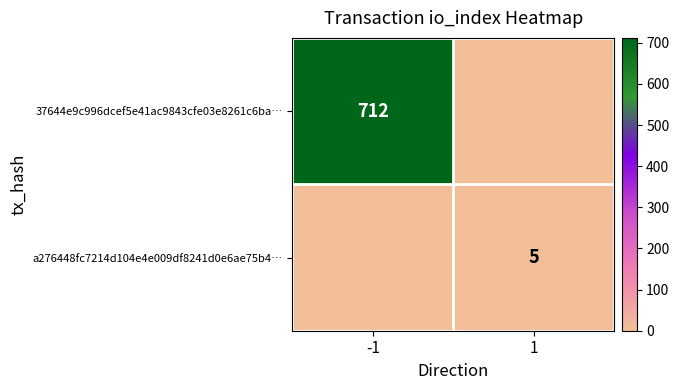

The a276448fc7214d104e4e009df8241d0e6ae75b4… series shows 9 at 1. True or false?

False